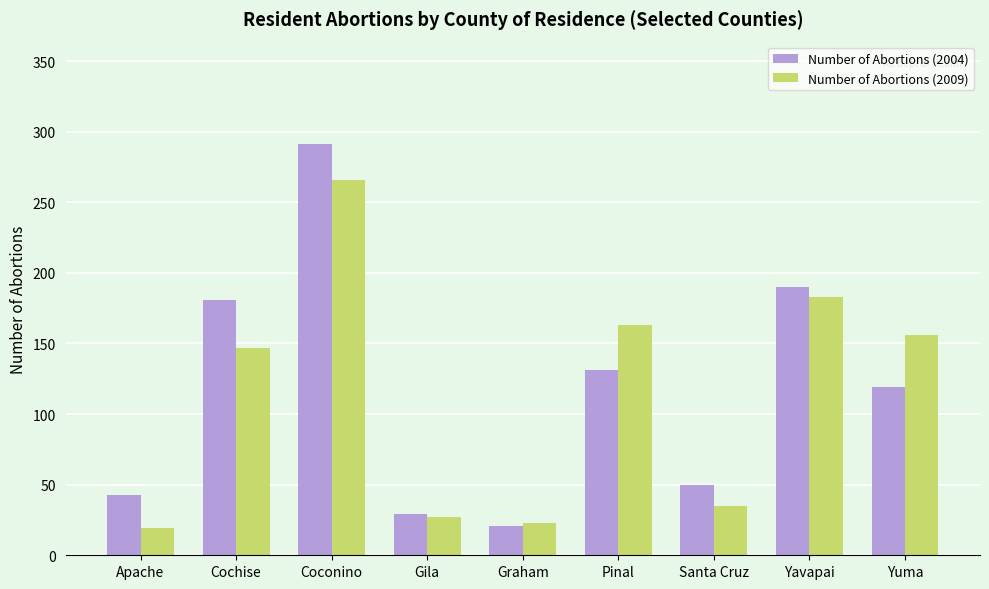

Reading left to right, transcribe all the data shown in this chart.

Number of Abortions (2004): Apache=43	Cochise=181	Coconino=291	Gila=29	Graham=21	Pinal=131	Santa Cruz=50	Yavapai=190	Yuma=119
Number of Abortions (2009): Apache=19	Cochise=147	Coconino=266	Gila=27	Graham=23	Pinal=163	Santa Cruz=35	Yavapai=183	Yuma=156